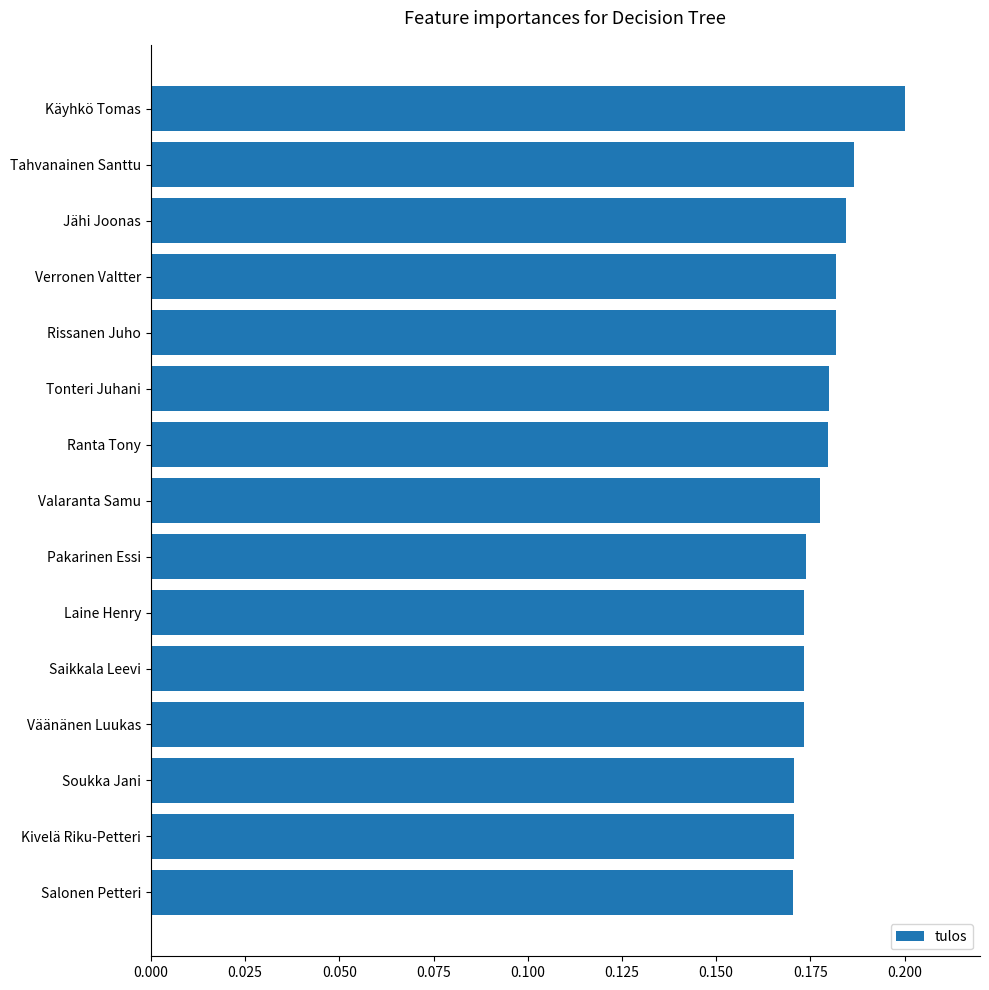

What is the sum of the values at Laine Henry and Valaranta Samu?

0.4